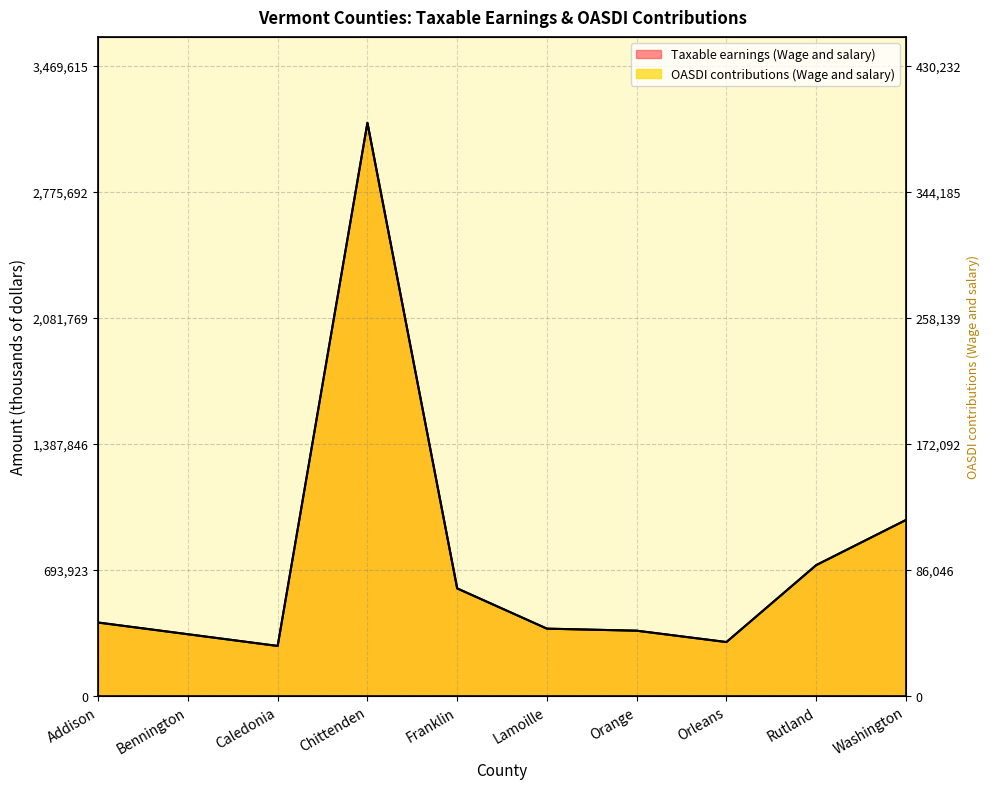

The value of OASDI contributions (Wage and salary) at Orleans is 463641.9. True or false?

False